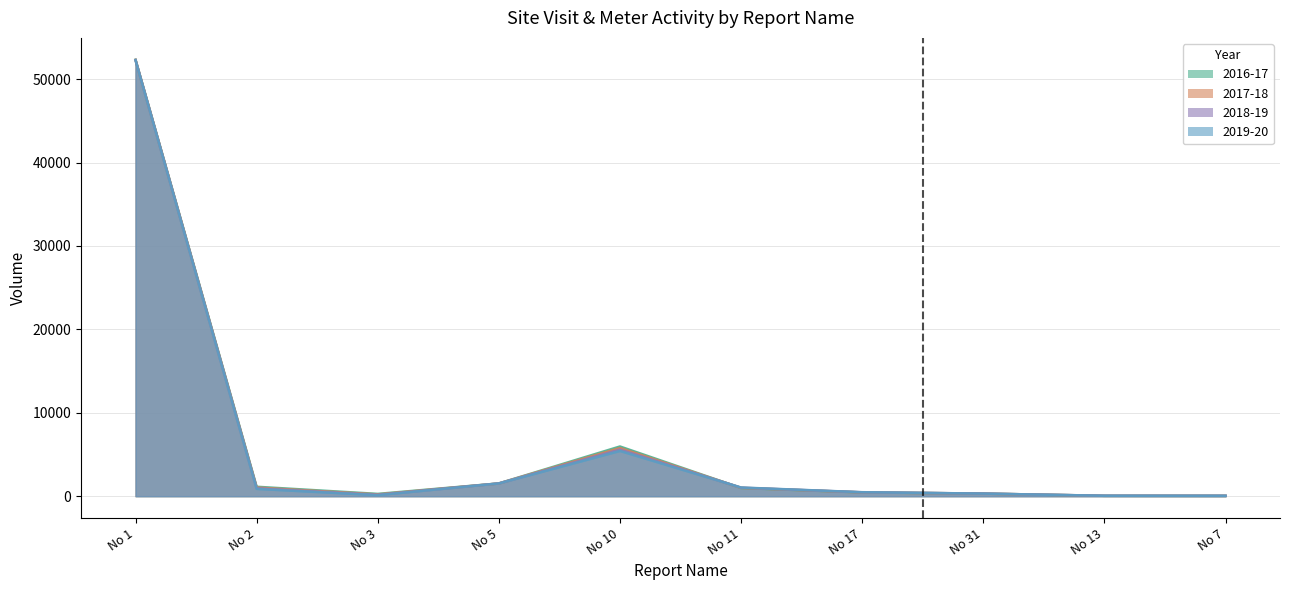

Which series has the largest total across all categories?

2016-17